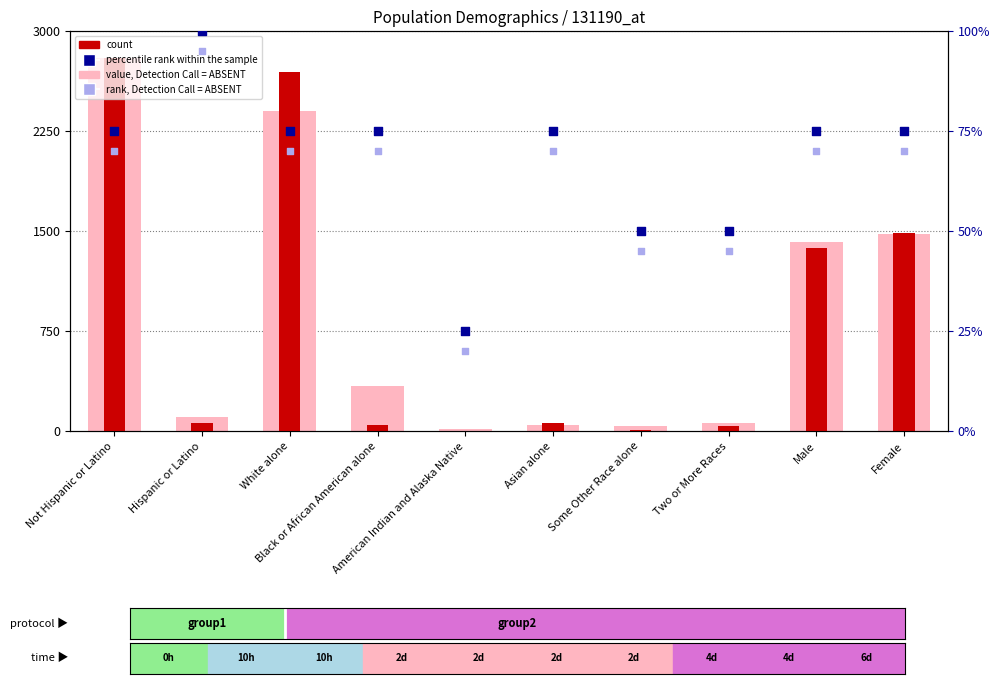

What is the total value across all series at Not Hispanic or Latino?

5745.0